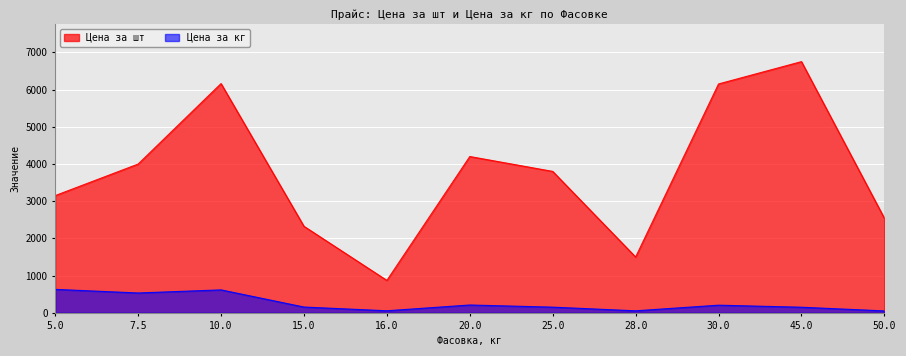

What are all the series names shown in the legend?

Цена за шт, Цена за кг